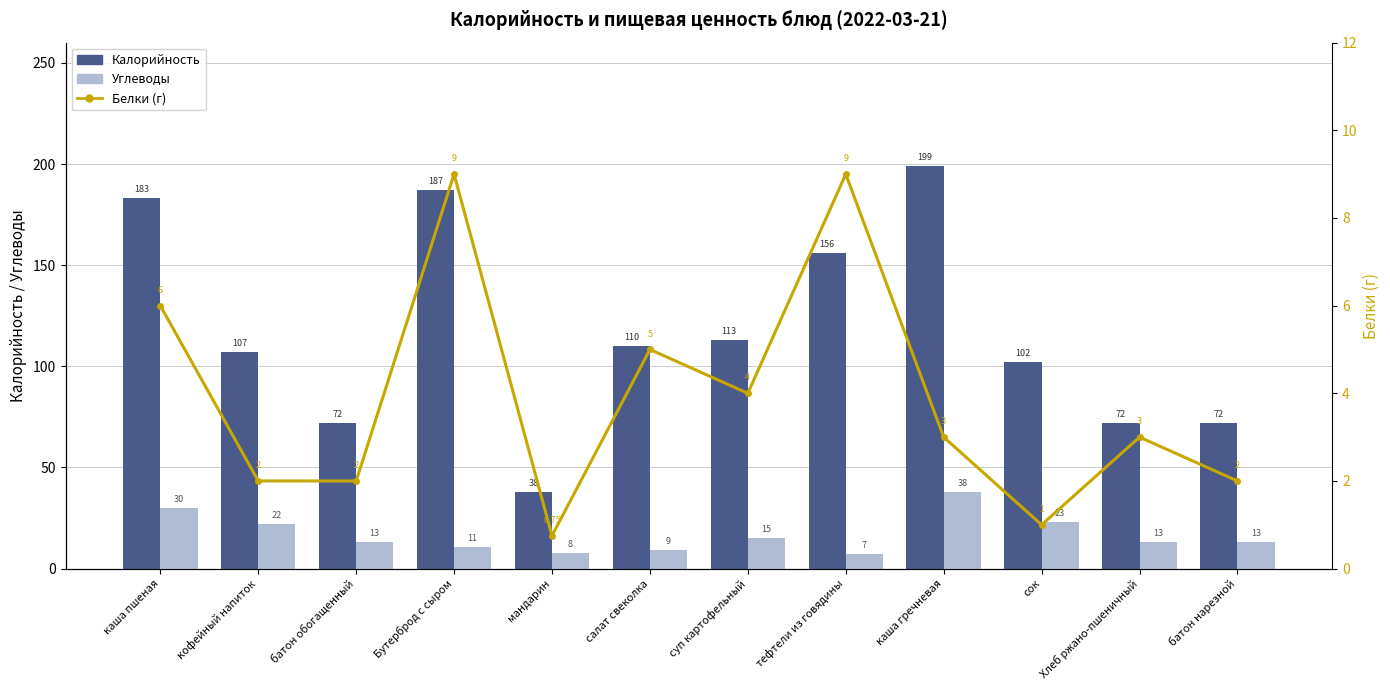

Rank the categories by Углеводы value from lowest to highest.

тефтели из говядины, мандарин, салат свеколка, Бутерброд с сыром, батон обогащенный, Хлеб ржано-пшеничный, батон нарезной, суп картофельный, кофейный напиток, сок, каша пшеная, каша гречневая